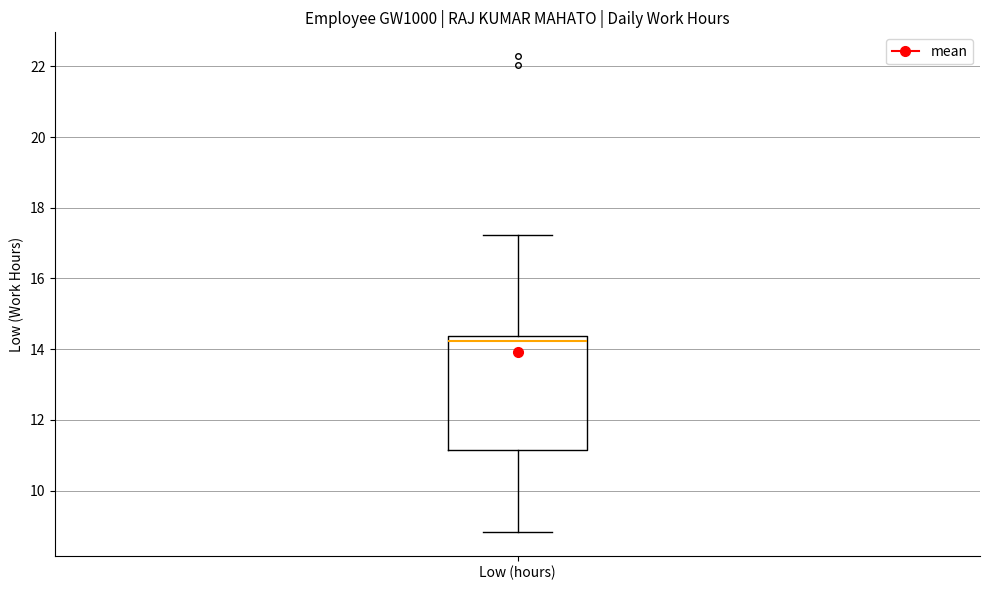

Transcribe this box plot: give where the median line is, the range the box spans, and where the two whiskers end, as read against the y-axis. The values are not printed on the chart, so give them approximately, as read against the axis.

median 14.2, box 11.2 to 14.4, whiskers 8.8 to 17.2